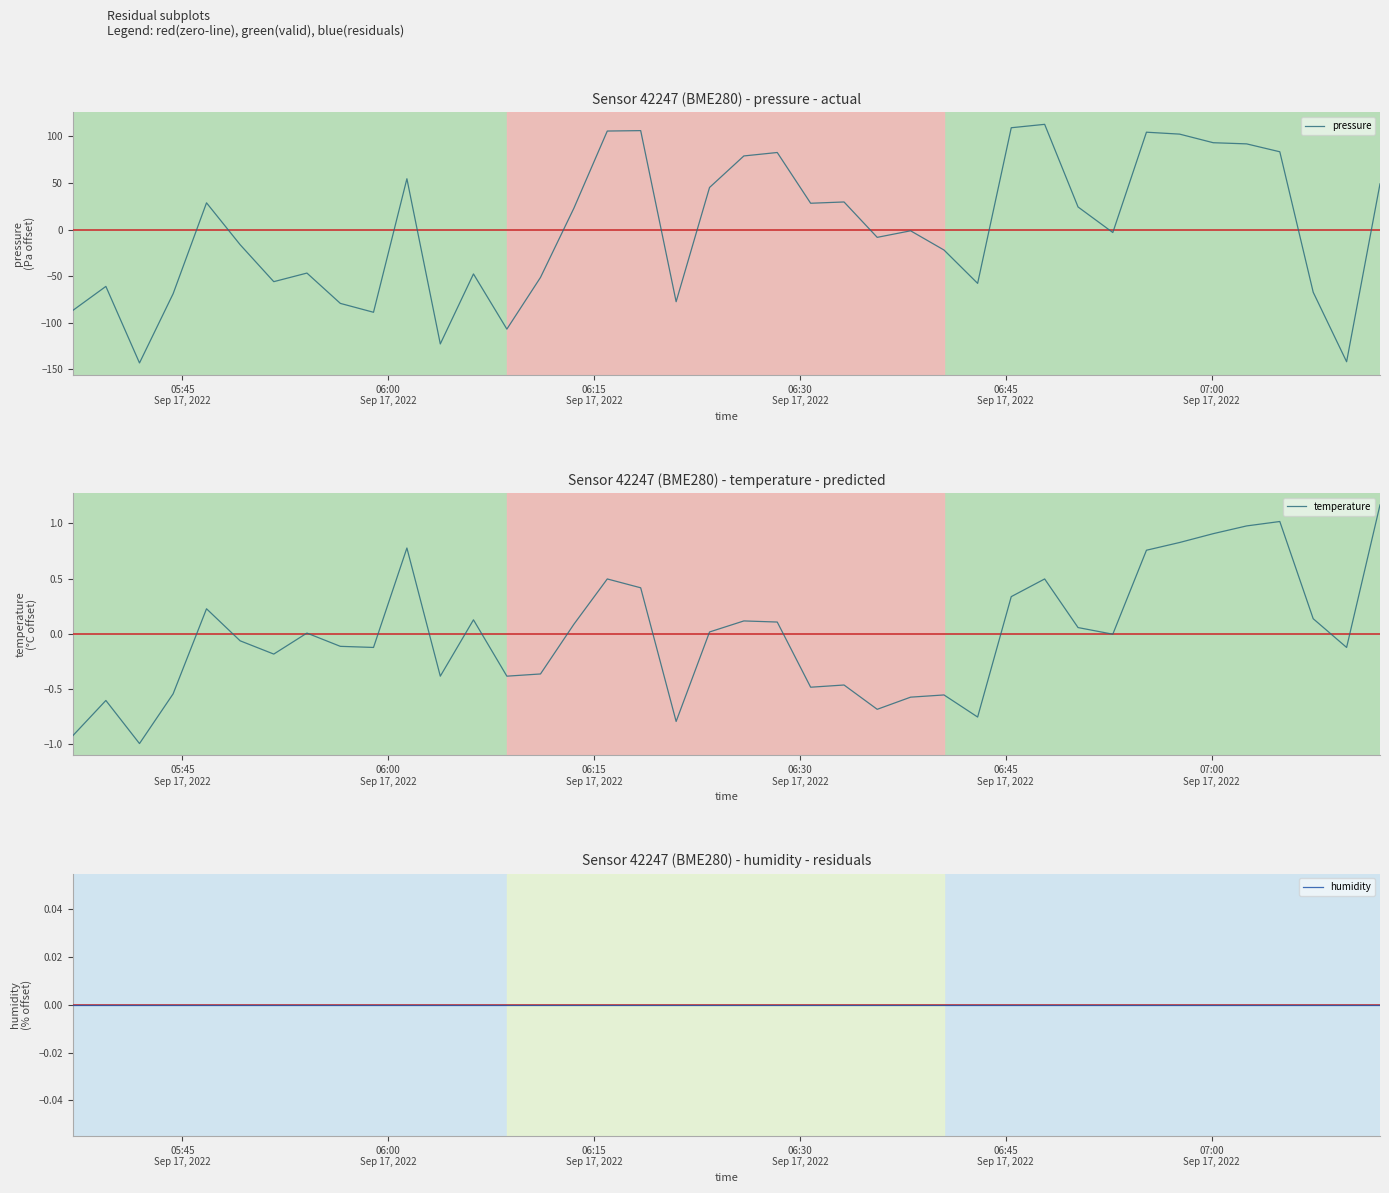

Which series has the largest total across all categories?

pressure